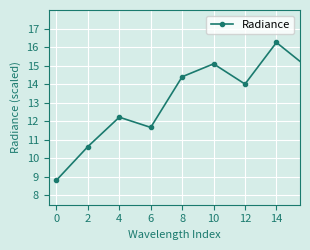

What is the difference between the maximum and minimum values?

8.2